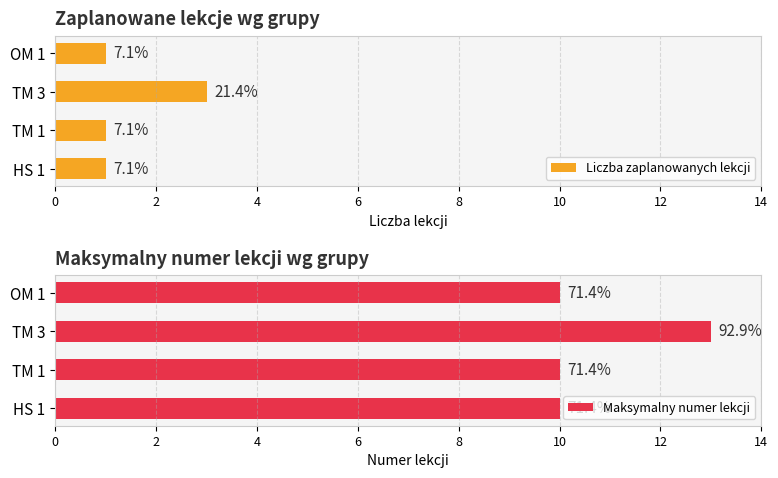

Which series changed the most between HS 1 and TM 3?

Maksymalny numer lekcji